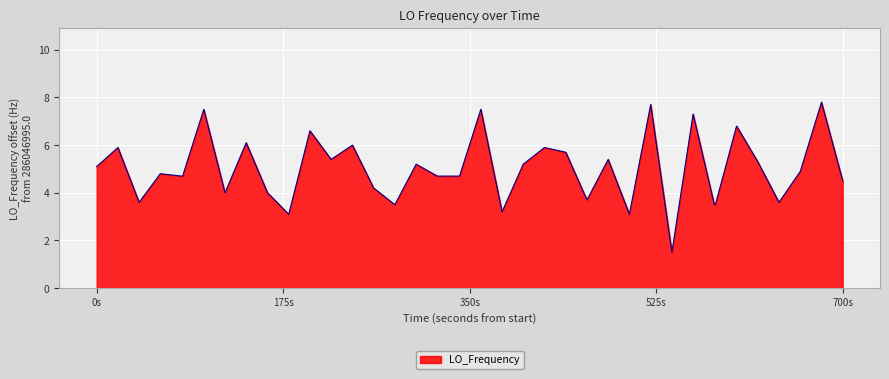

What is the minimum value shown in the chart?

1.5